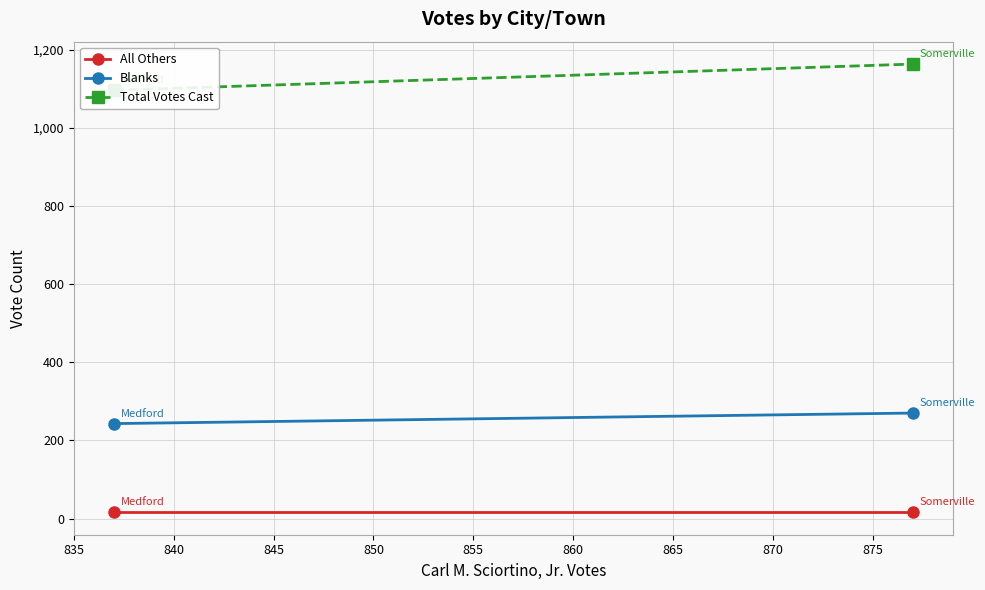

Rank the series by their maximum value, from lowest to highest.

All Others, Blanks, Total Votes Cast